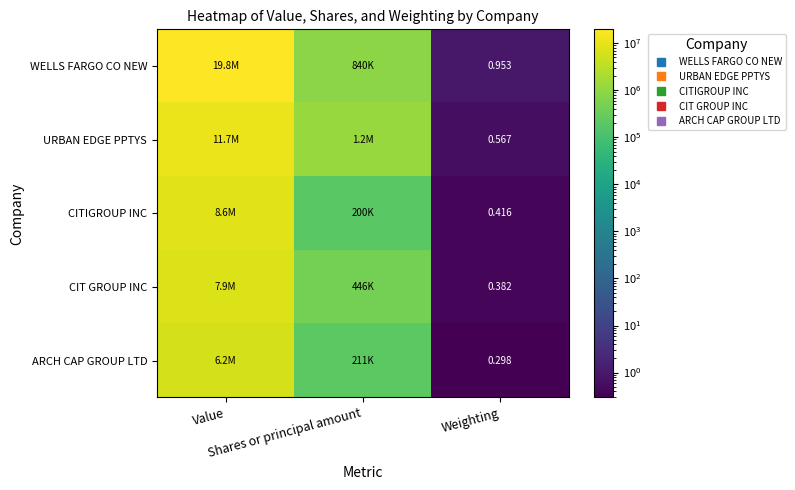

At which label is URBAN EDGE PPTYS closest to 5871000?

Shares or principal amount